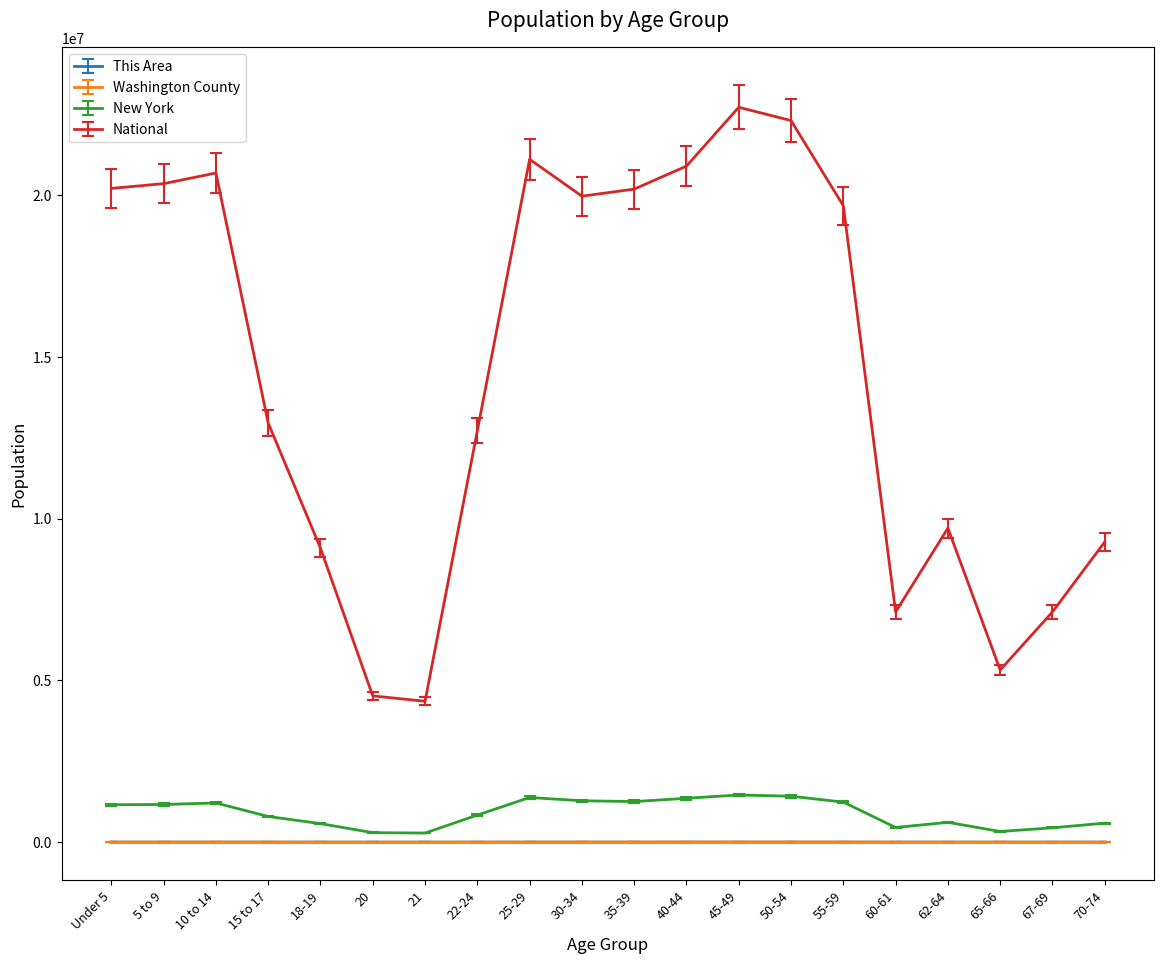

Where does the This Area series first go above 173?

Under 5